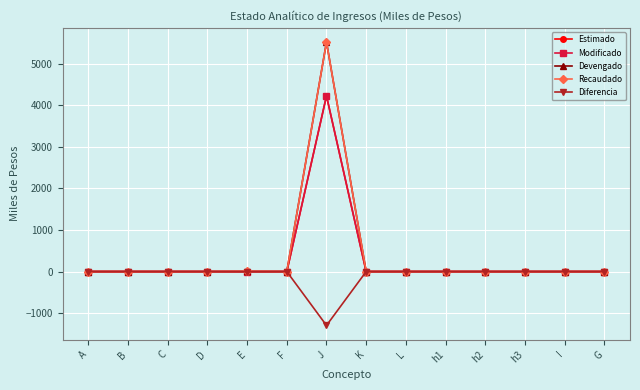

At which label does Modificado reach its minimum?

A